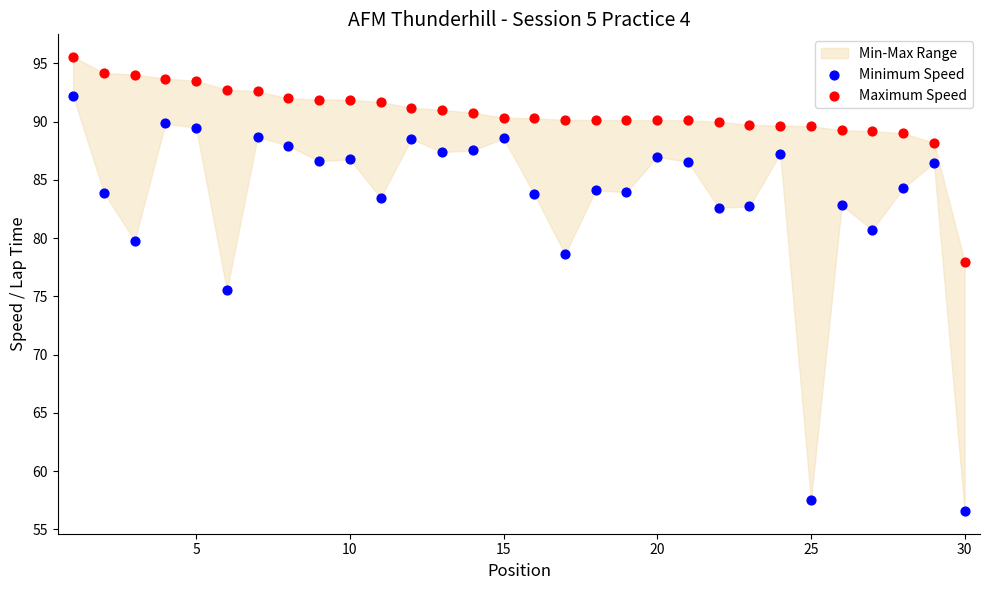

Which series reaches the maximum Y coordinate?

Maximum Speed